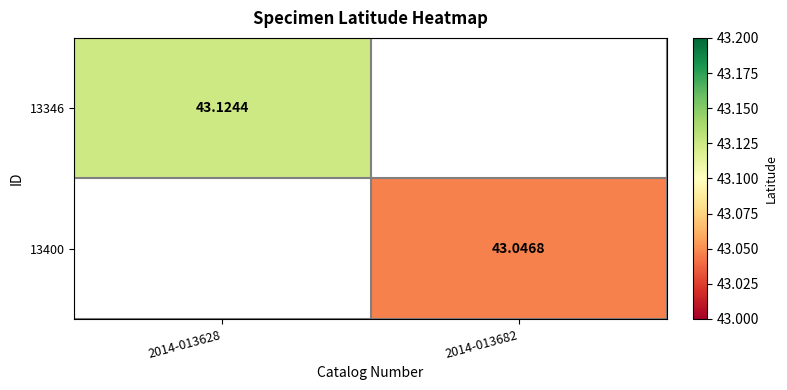

Rank the categories by 13400 value from highest to lowest.

2014-013682, 2014-013628